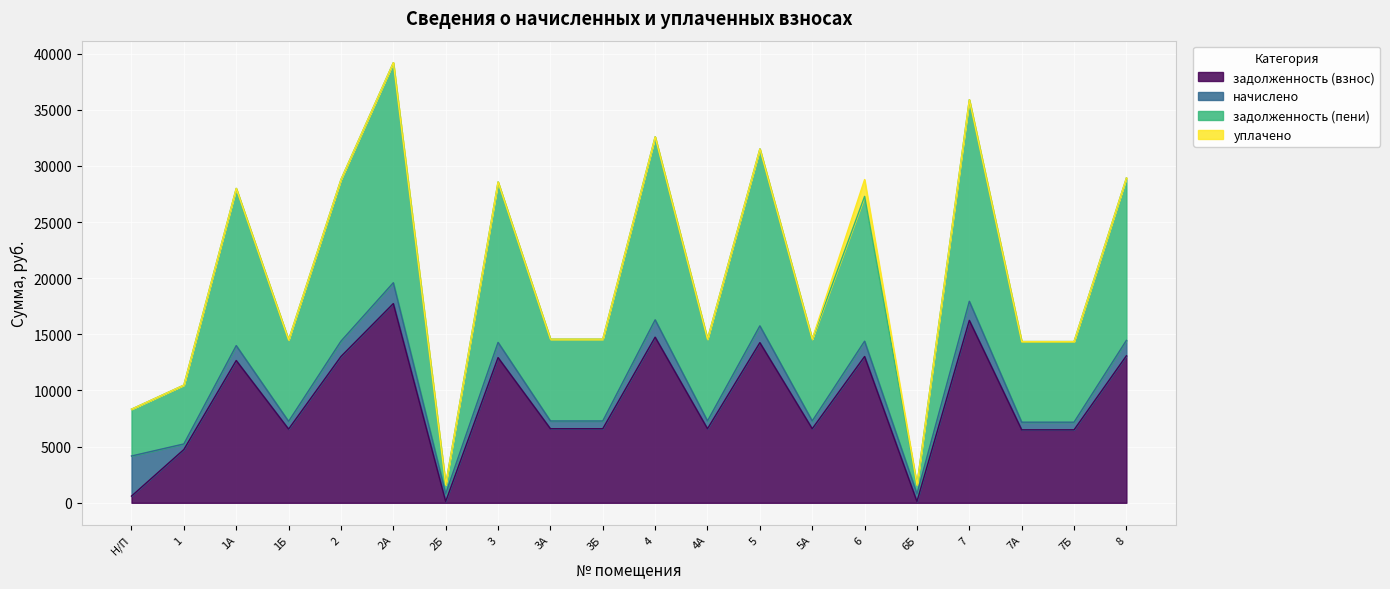

At which category is the sum across all series the highest?

2А